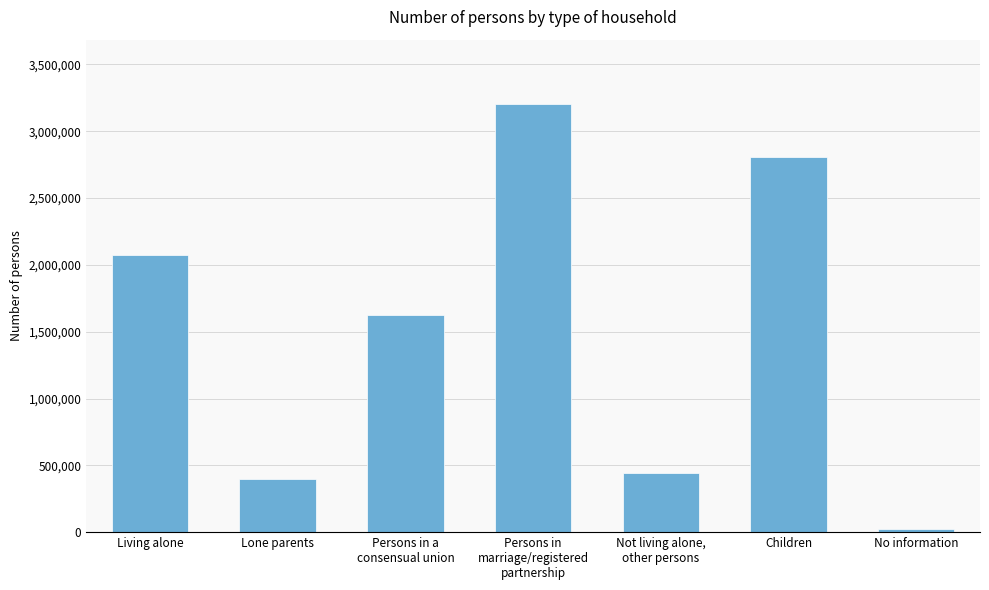

Rank the categories by value from highest to lowest.

Persons in
marriage/registered
partnership, Children, Living alone, Persons in a
consensual union, Not living alone,
other persons, Lone parents, No information